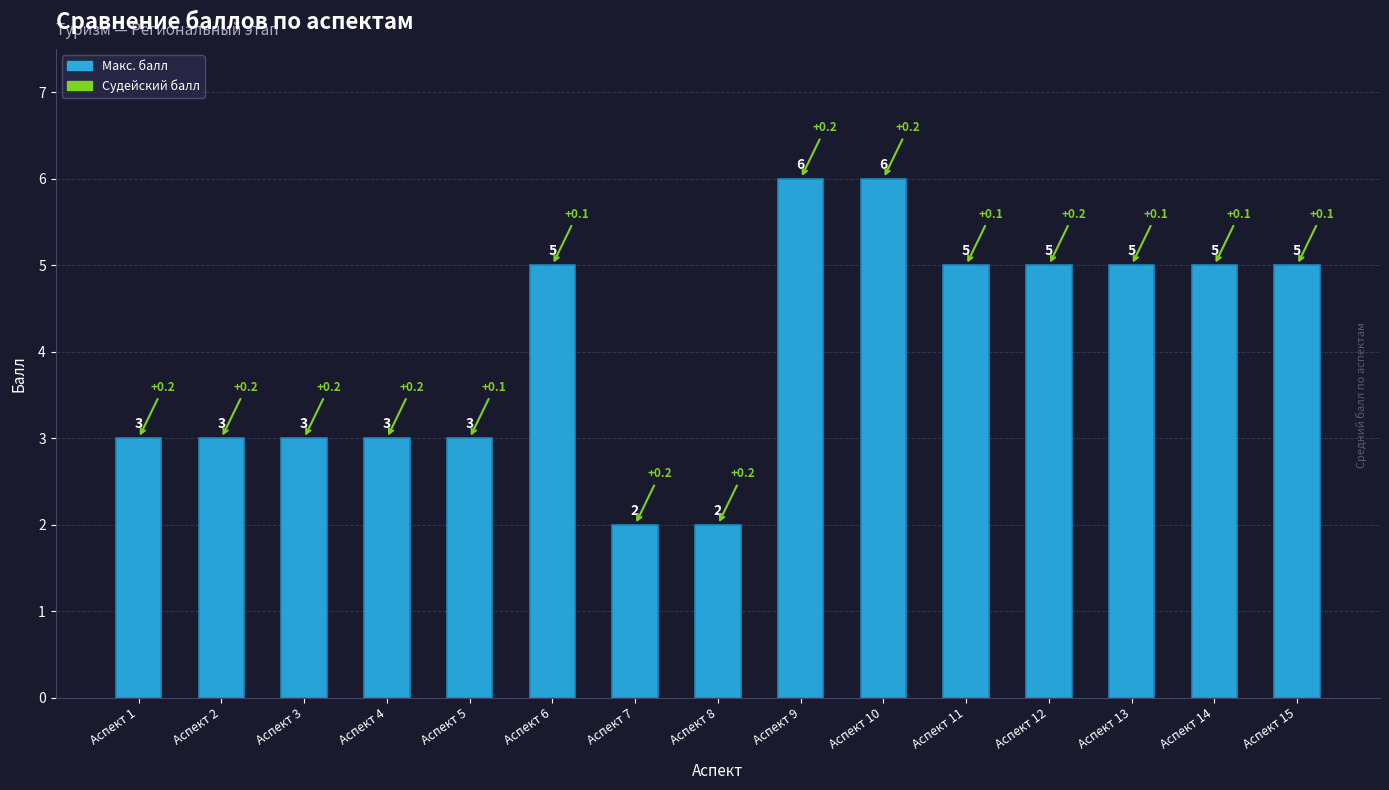

What is the greatest value displayed?

6